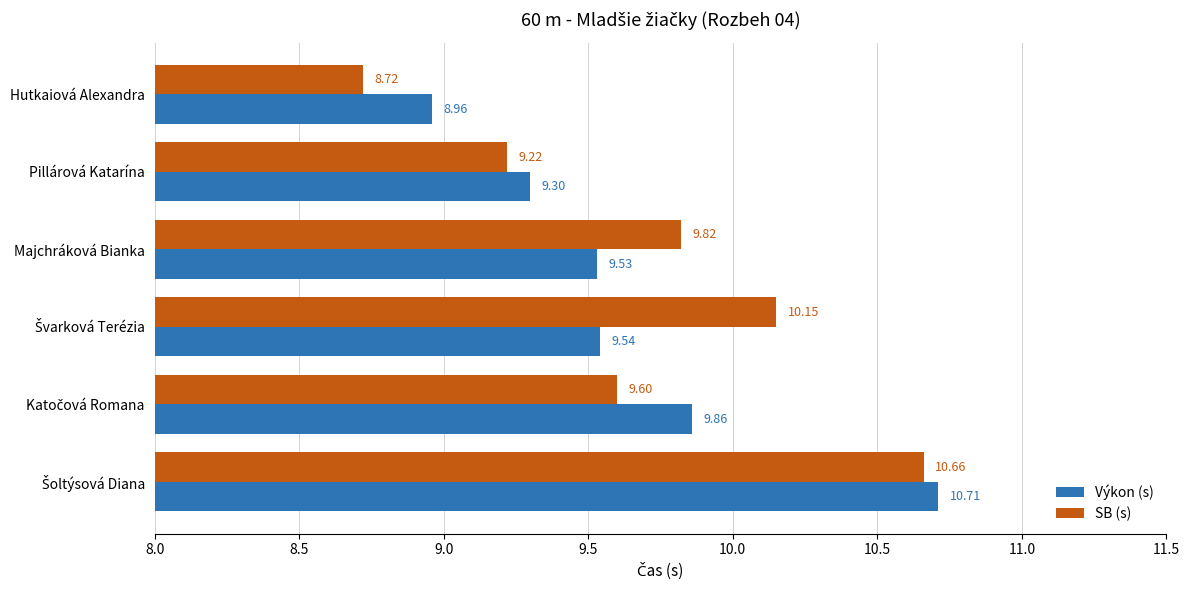

What is the sum of all Výkon (s) values?

57.9